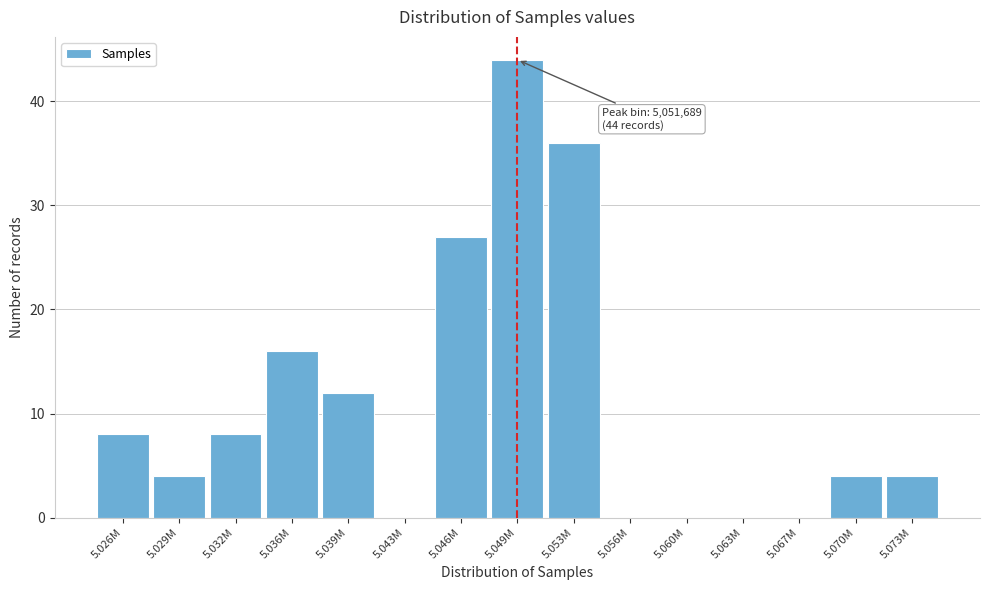

Reading left to right, what are all the values shown in this chart?

5.026M=8	5.029M=4	5.032M=8	5.036M=16	5.039M=12	5.043M=0	5.046M=27	5.049M=44	5.053M=36	5.056M=0	5.060M=0	5.063M=0	5.067M=0	5.070M=4	5.073M=4